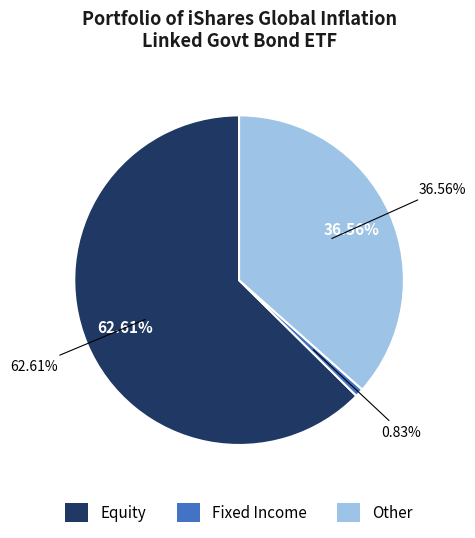

Is the sum of 16 and 4 greater than half?

No